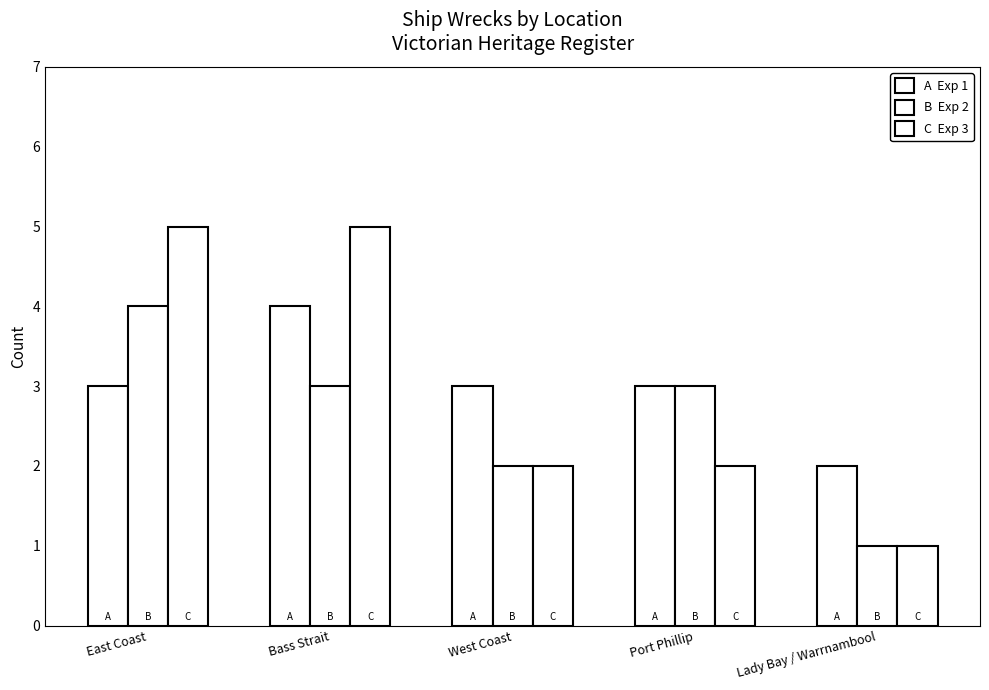

Count the number of categories in the chart.

5